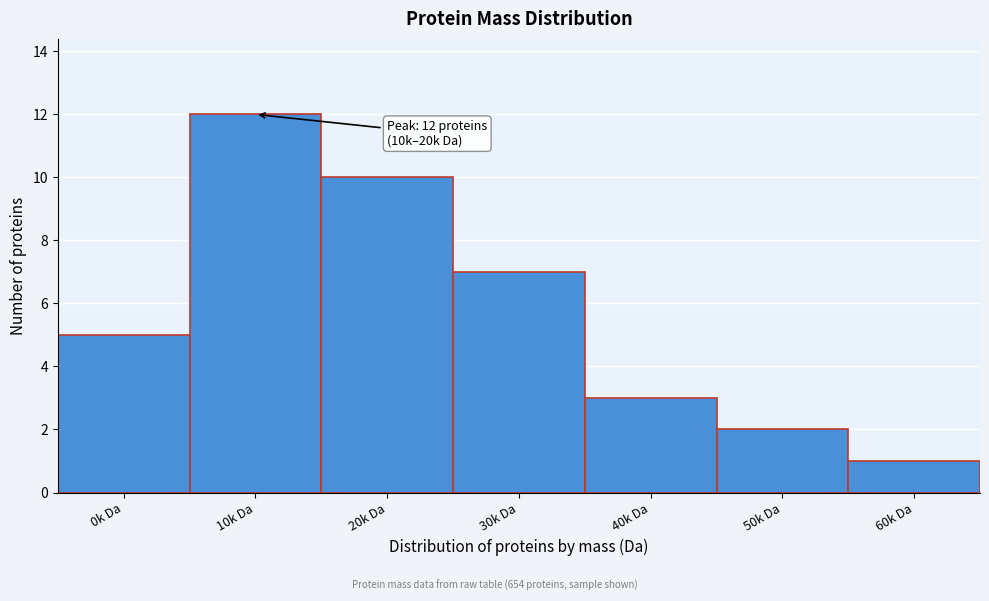

Reading right to left, transcribe all the data shown in this chart.

1	2	3	7	10	12	5